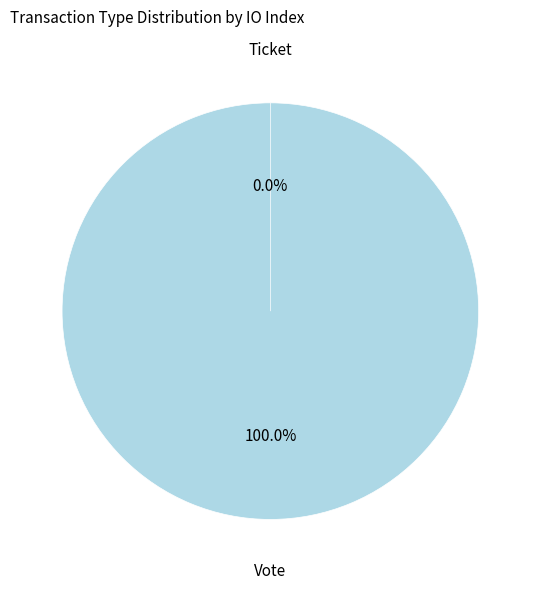

What percentage do Ticket and Vote together represent?

100.0%